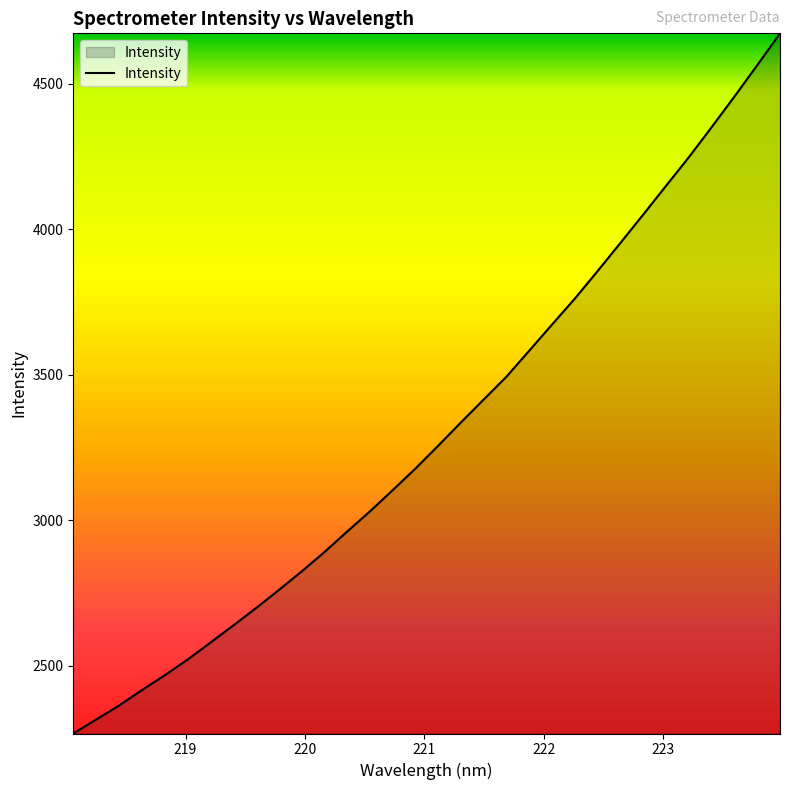

What is the difference between the maximum and minimum values?

2405.7